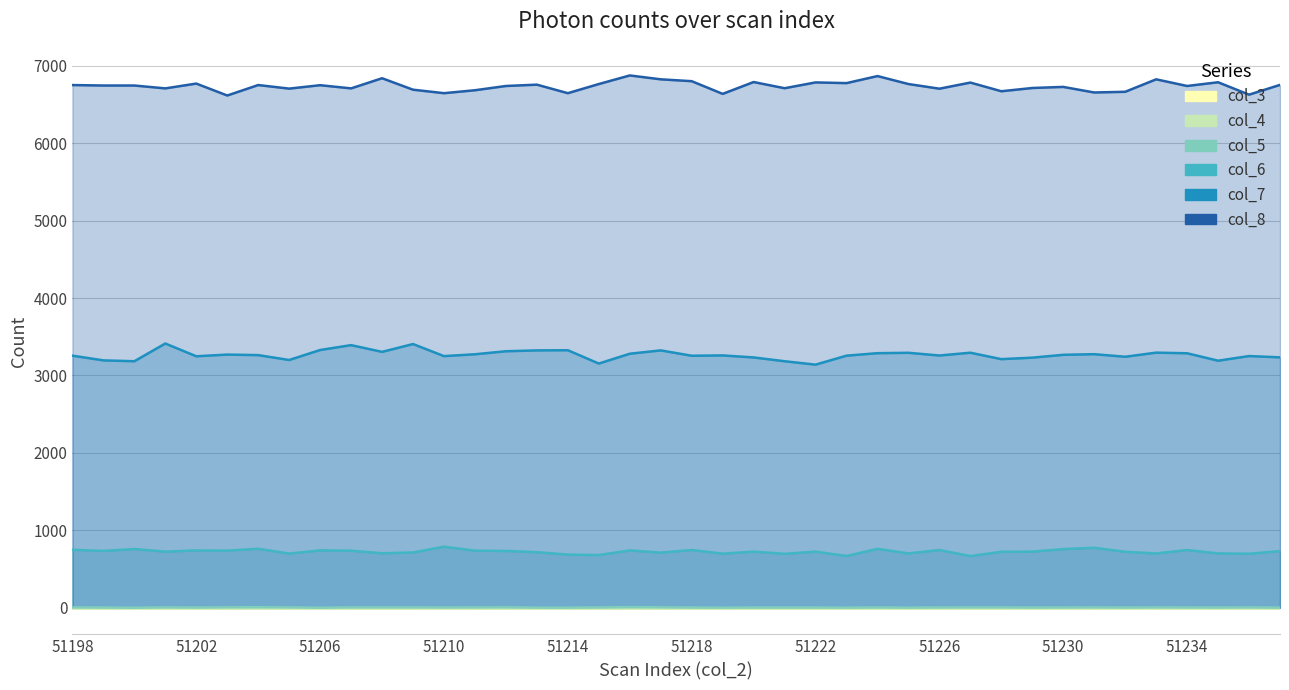

What is the difference between the highest and lowest values at 51202?

6767